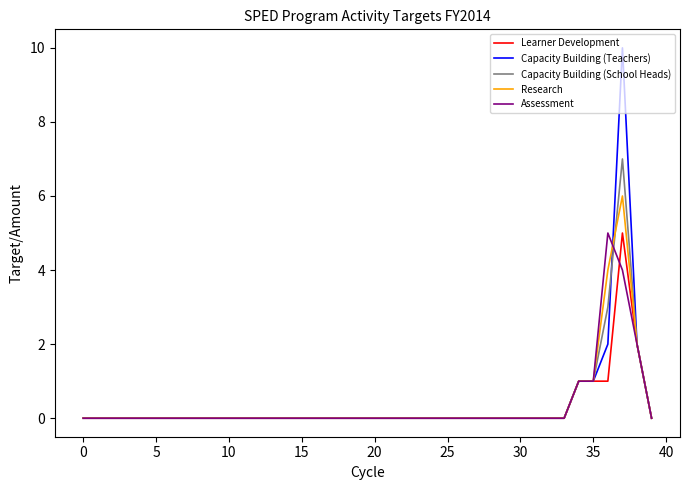

What is the sum of all Research values?

14